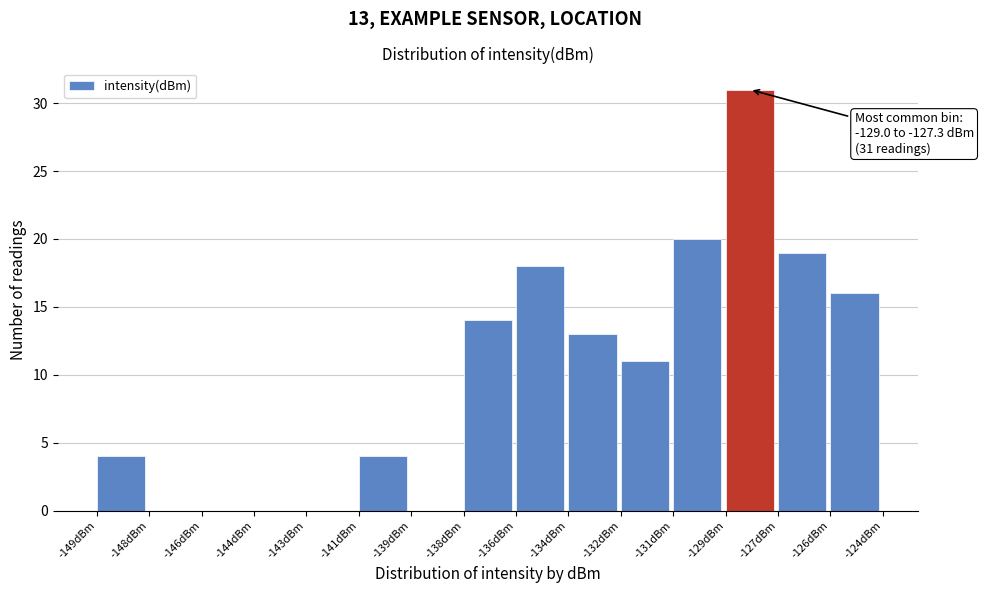

Reading right to left, what are all the values shown in this chart?

-126dBm=16	-127dBm=19	-129dBm=31	-131dBm=20	-132dBm=11	-134dBm=13	-136dBm=18	-138dBm=14	-139dBm=0	-141dBm=4	-143dBm=0	-144dBm=0	-146dBm=0	-148dBm=0	-149dBm=4